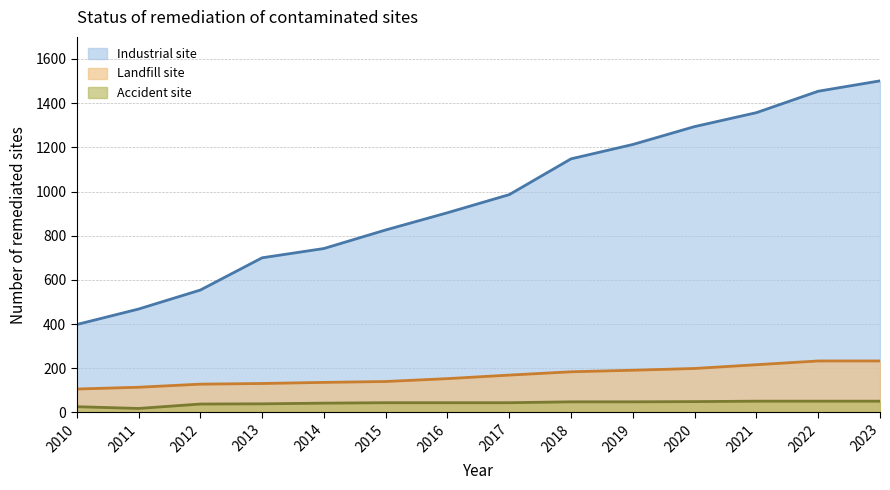

What is the average value of the Industrial site series?

968